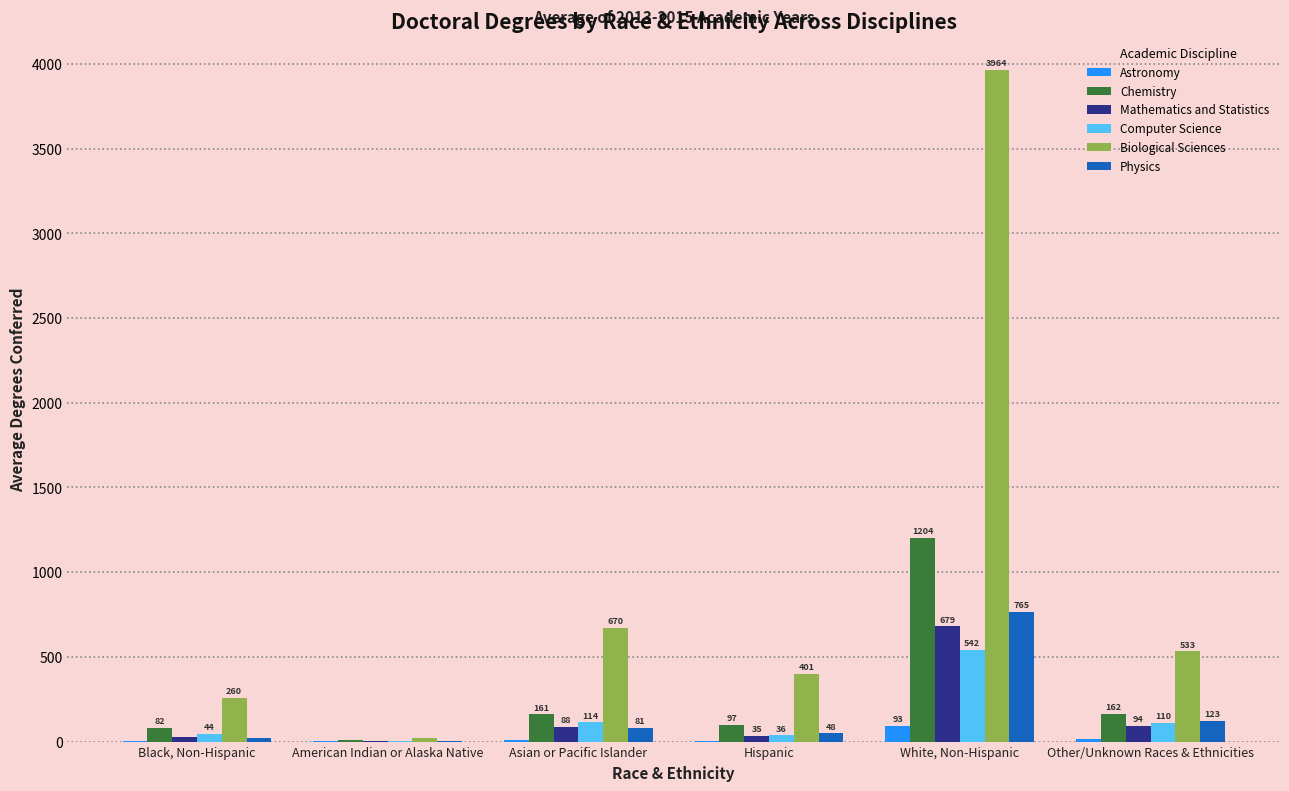

At which label is Biological Sciences closest to 1992?

Asian or Pacific Islander